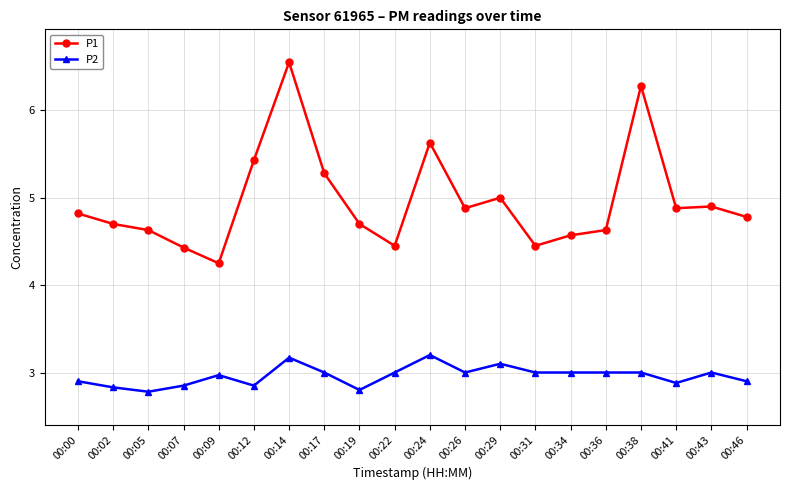

Read the P2 value at 00:34.

3.0